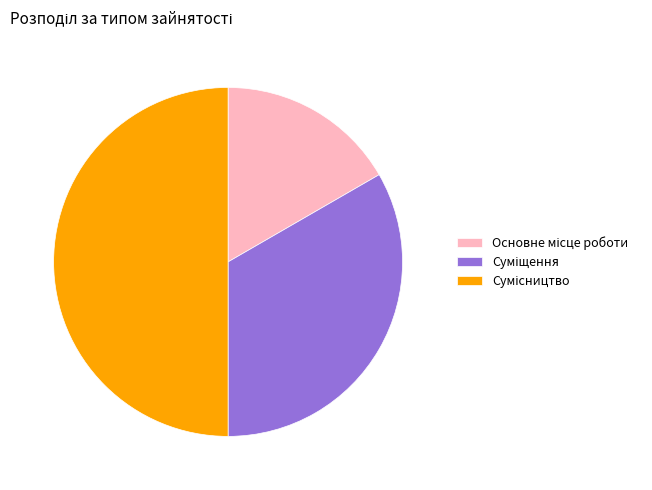

To the nearest percent, what is the average slice percentage?

33%